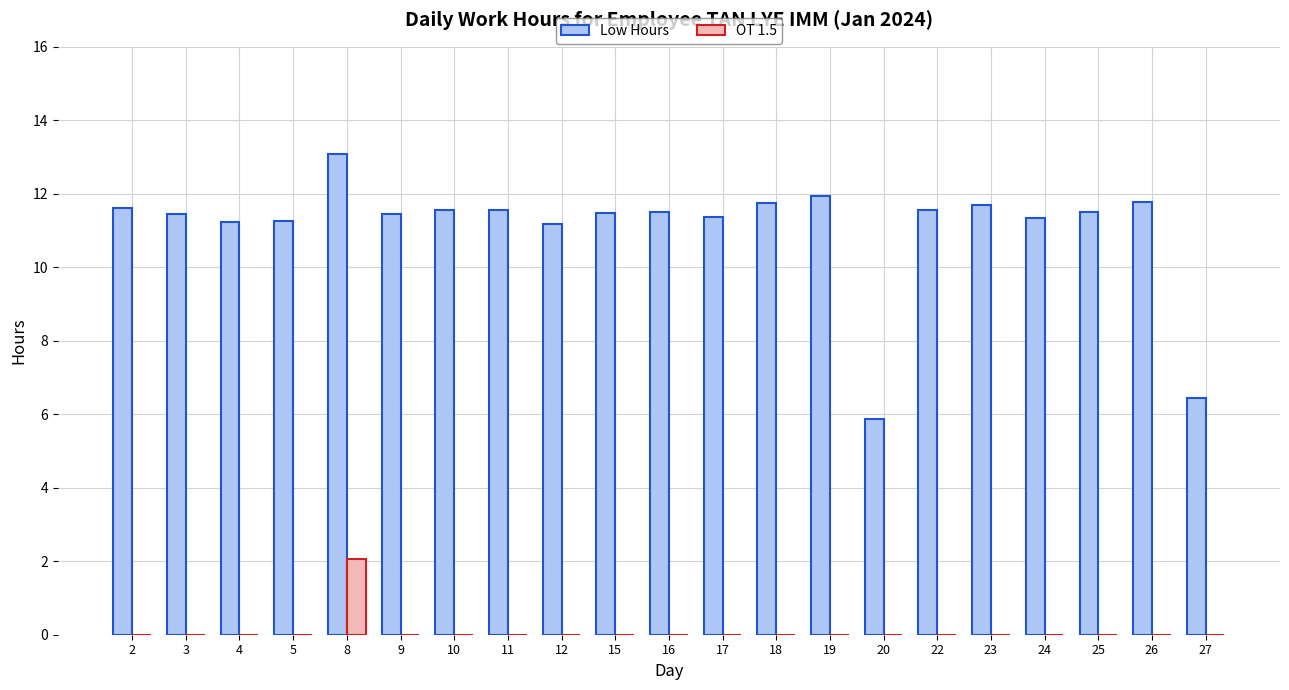

True or false: OT 1.5 has a value of -1.1 at 20.

False